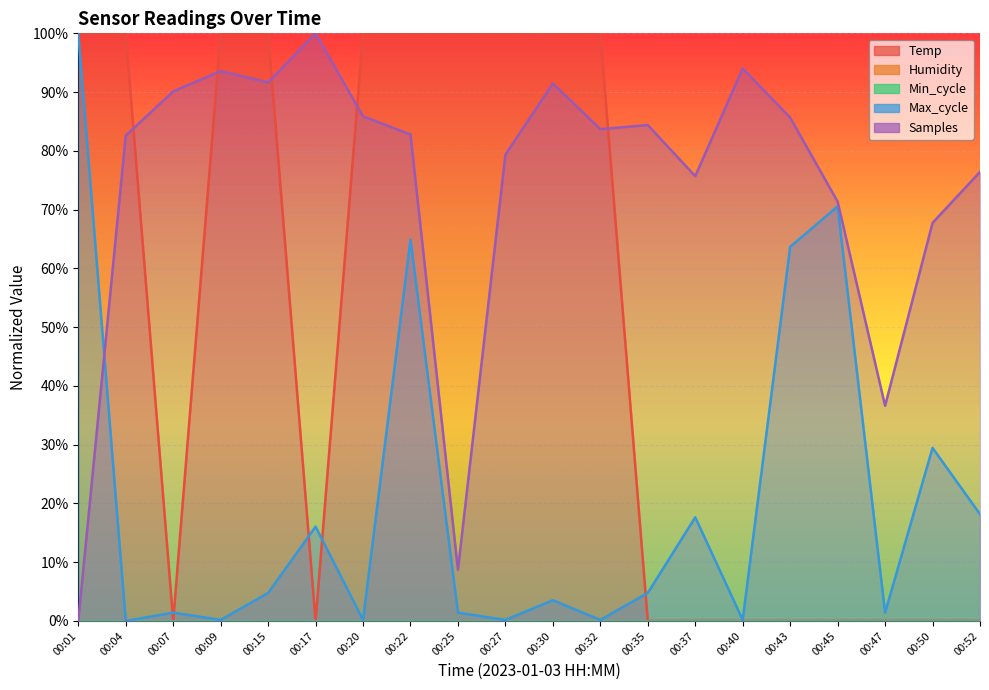

Between which two adjacent categories do Samples and Max_cycle first intersect?

00:01 and 00:04